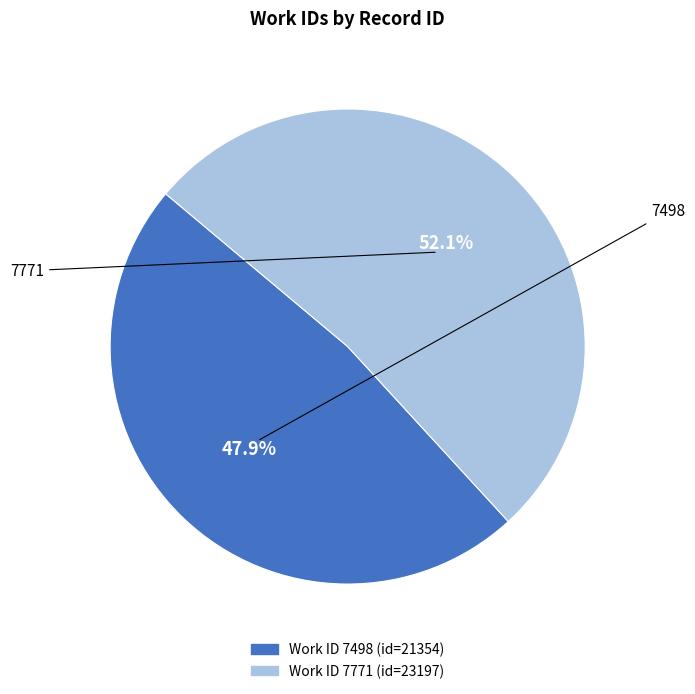

Between 7498 and 7771, which is larger?

7771